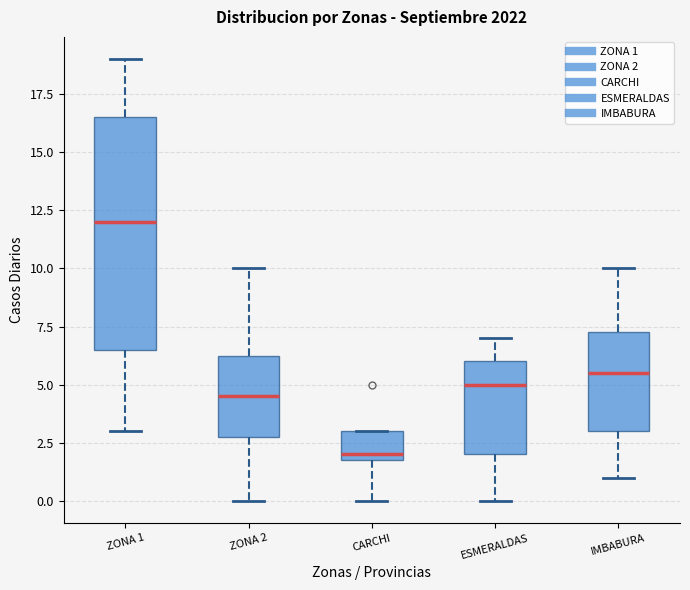

Where does the lower whisker of the box for ZONA 1 end on the y-axis? The values are not printed on the chart, so give them approximately, as read against the axis.

3.0